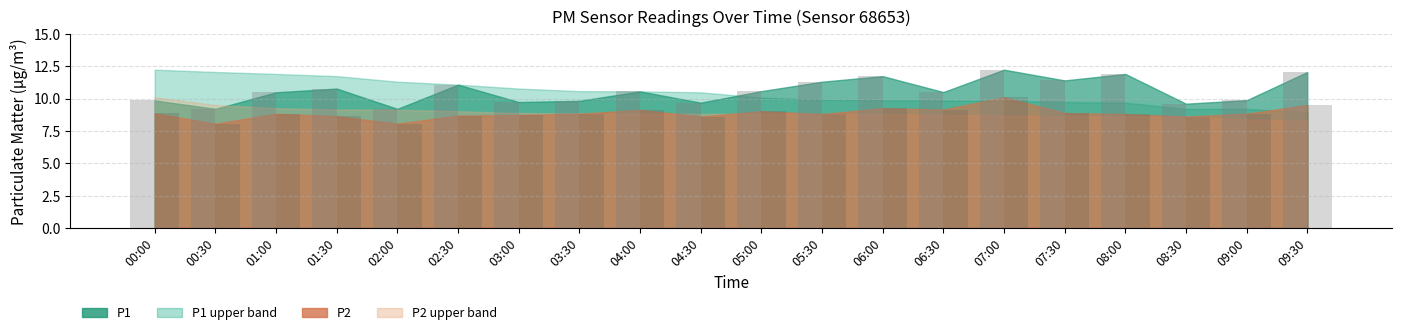

At which category is the sum across all series the highest?

07:00